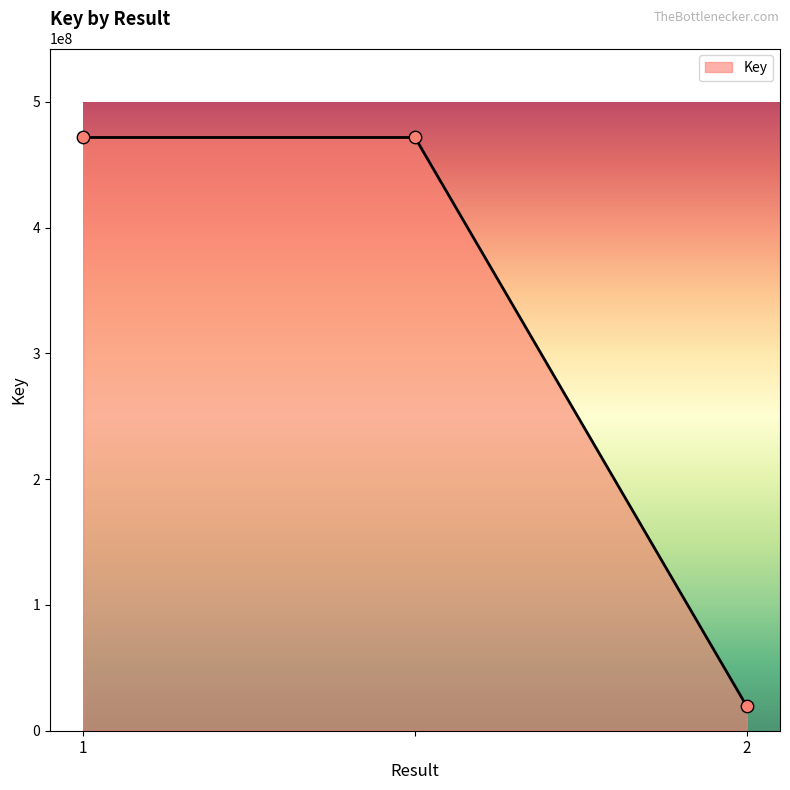

What is the smallest value displayed?

19341331